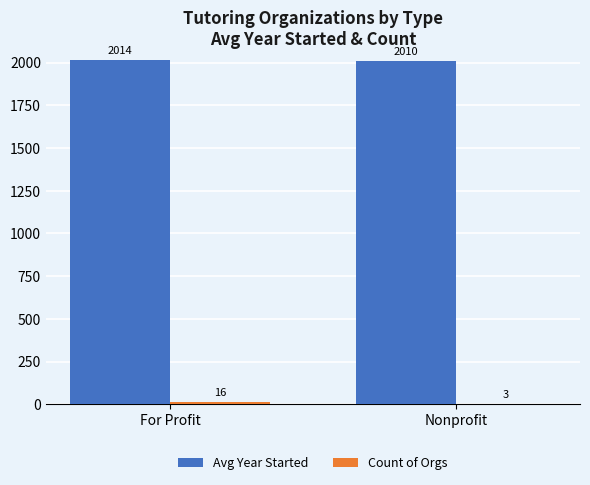

What is the sum of all Avg Year Started values?

4023.9